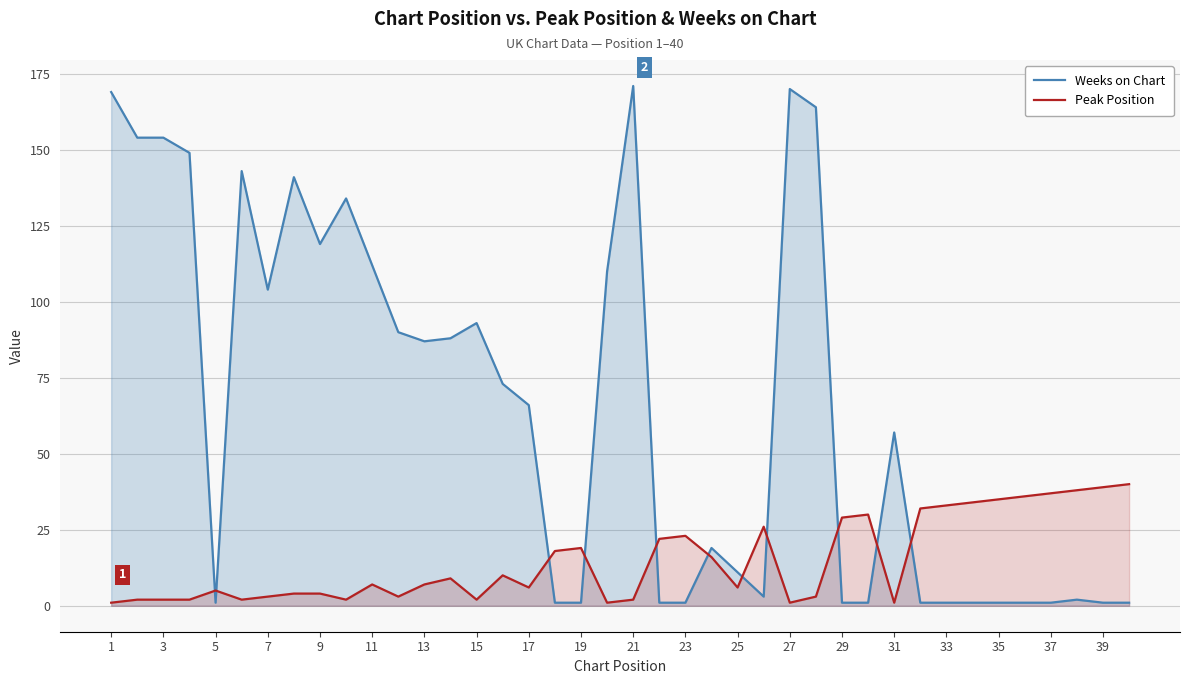

List the series in order of their overall mean, highest first.

Weeks on Chart, Peak Position